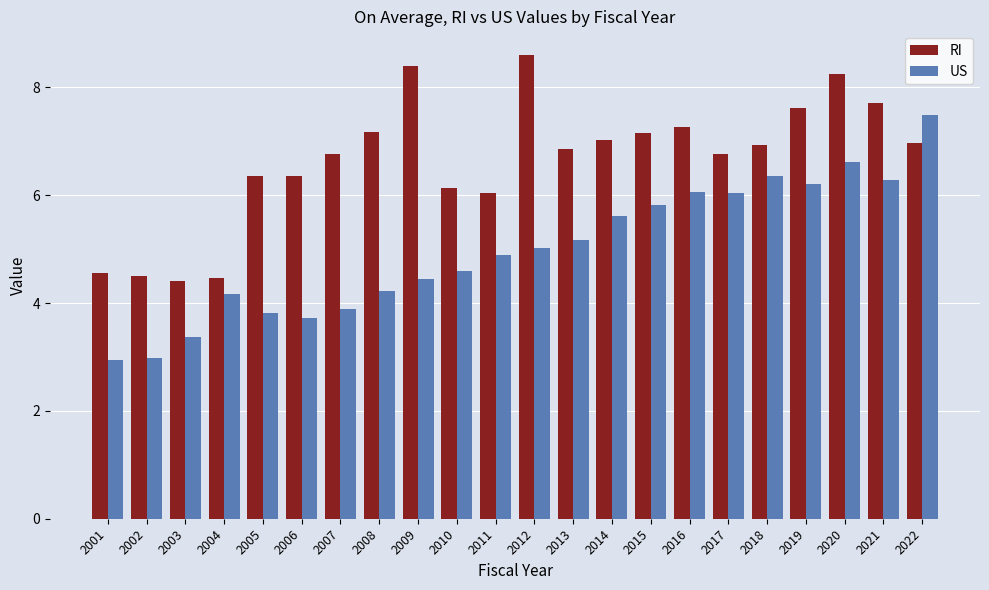

What is the difference between the maximum and second lowest values in the US series?

4.5